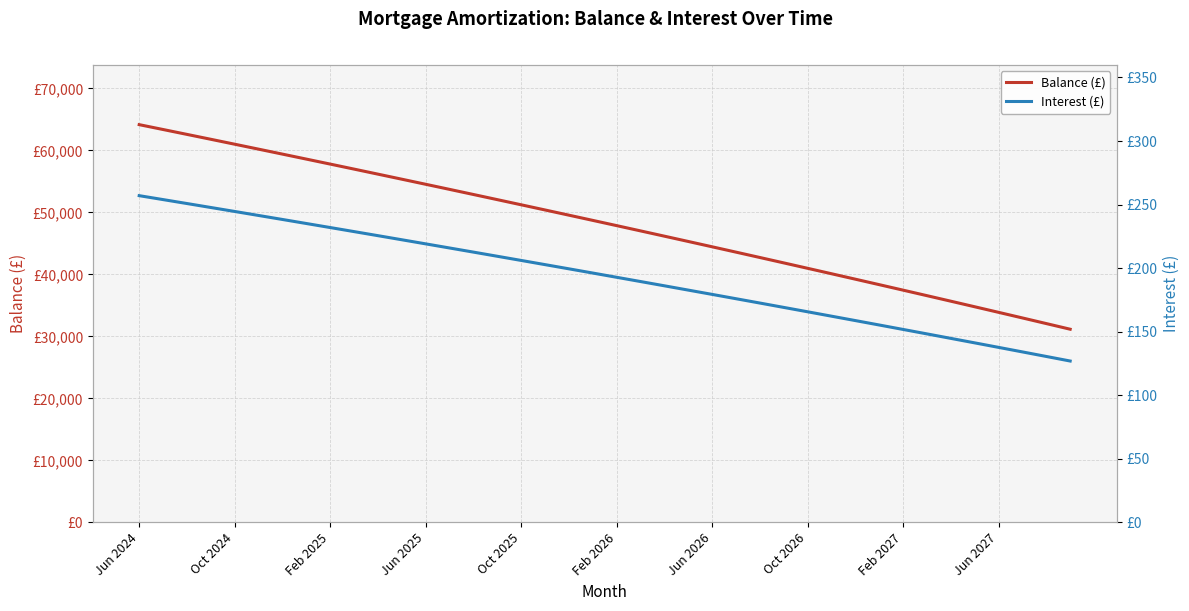

How many data points in Balance (£) are less than 48708?

20